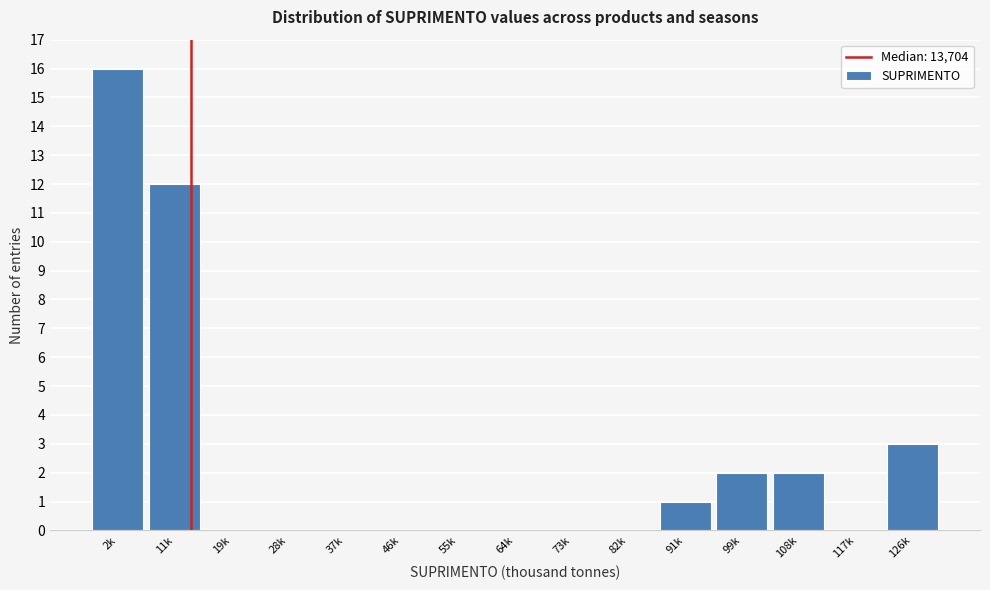

At which category does the chart reach its peak across all series?

2k